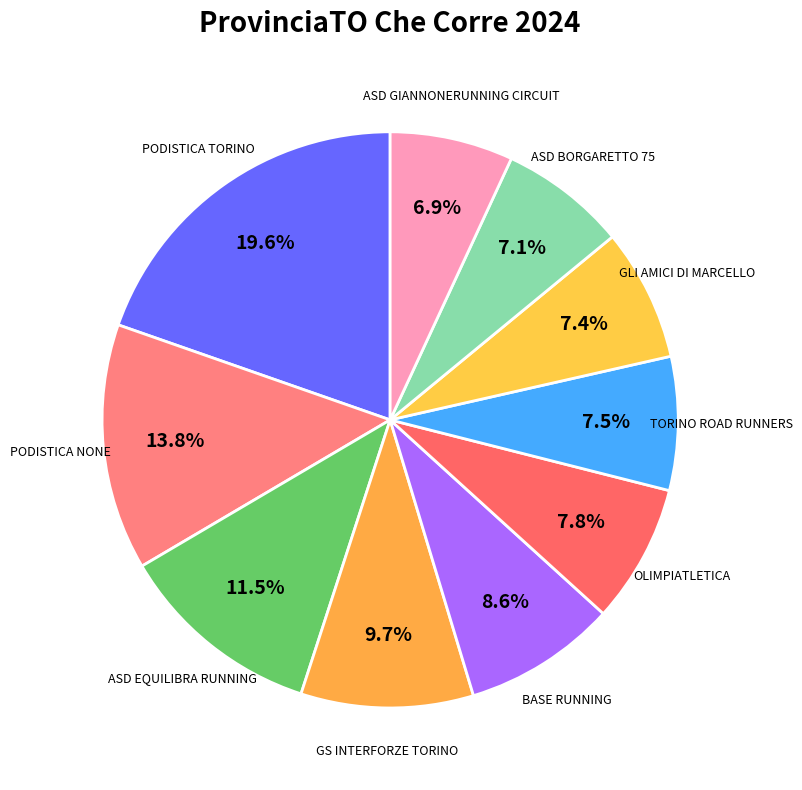

What is the ratio of the value at GS INTERFORZE TORINO to the value at BASE RUNNING?

1.1